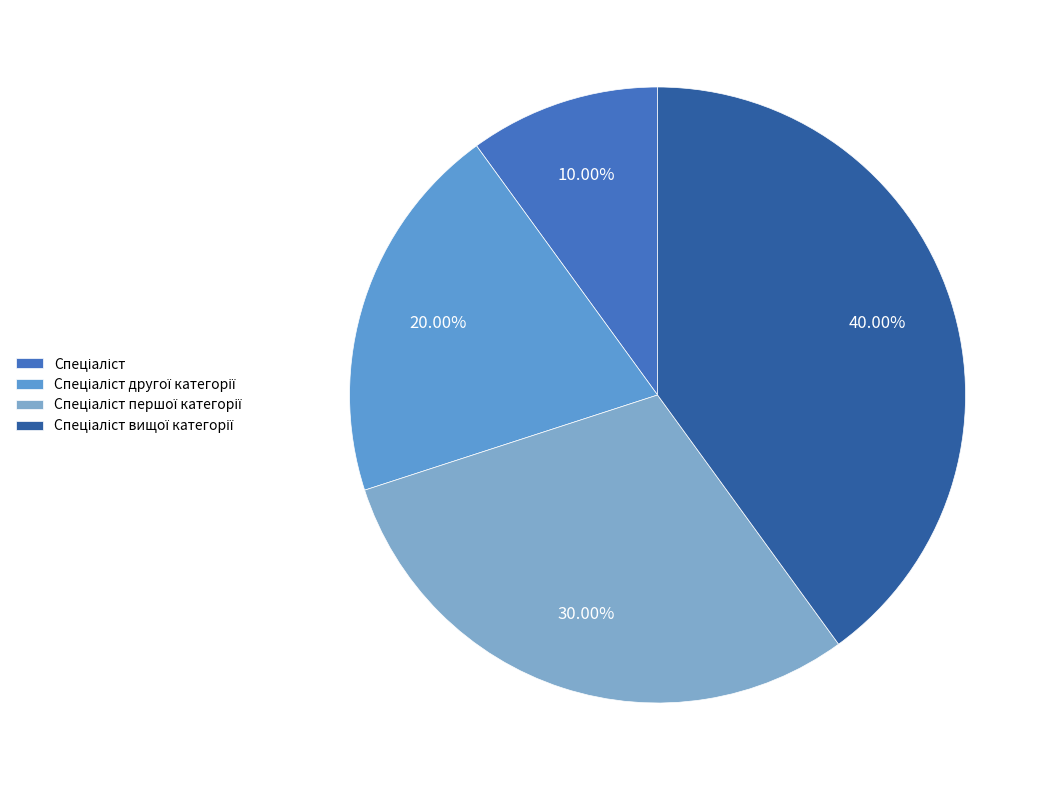

Count the number of slices in the pie.

4